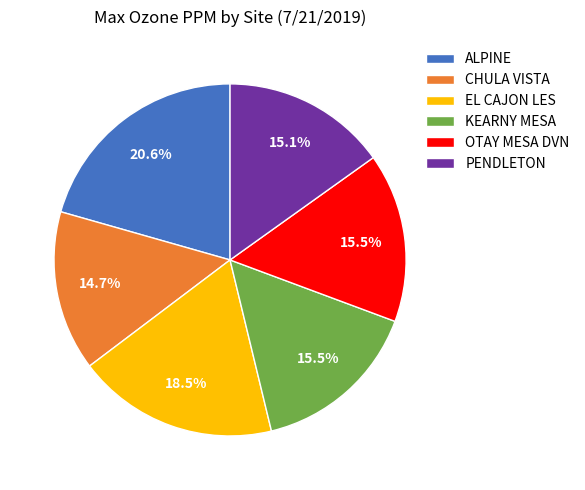

The PENDLETON slice represents 15% of the pie. True or false?

True